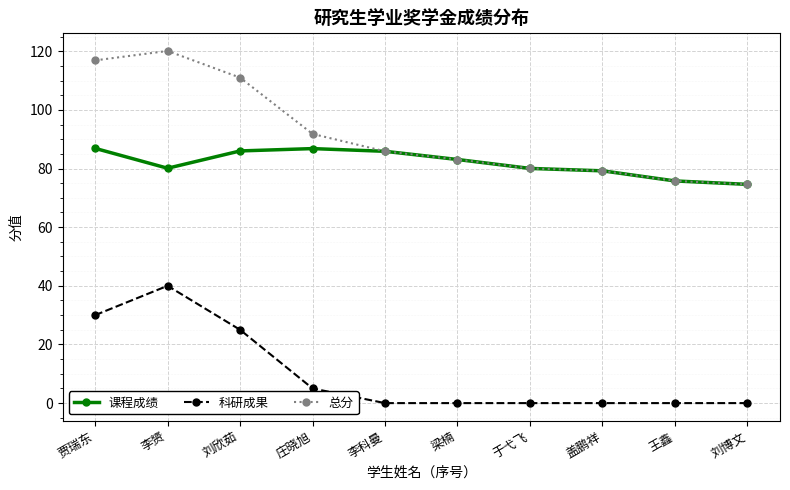

True or false: 总分 has a value of 116.9 at 贾瑞东.

True